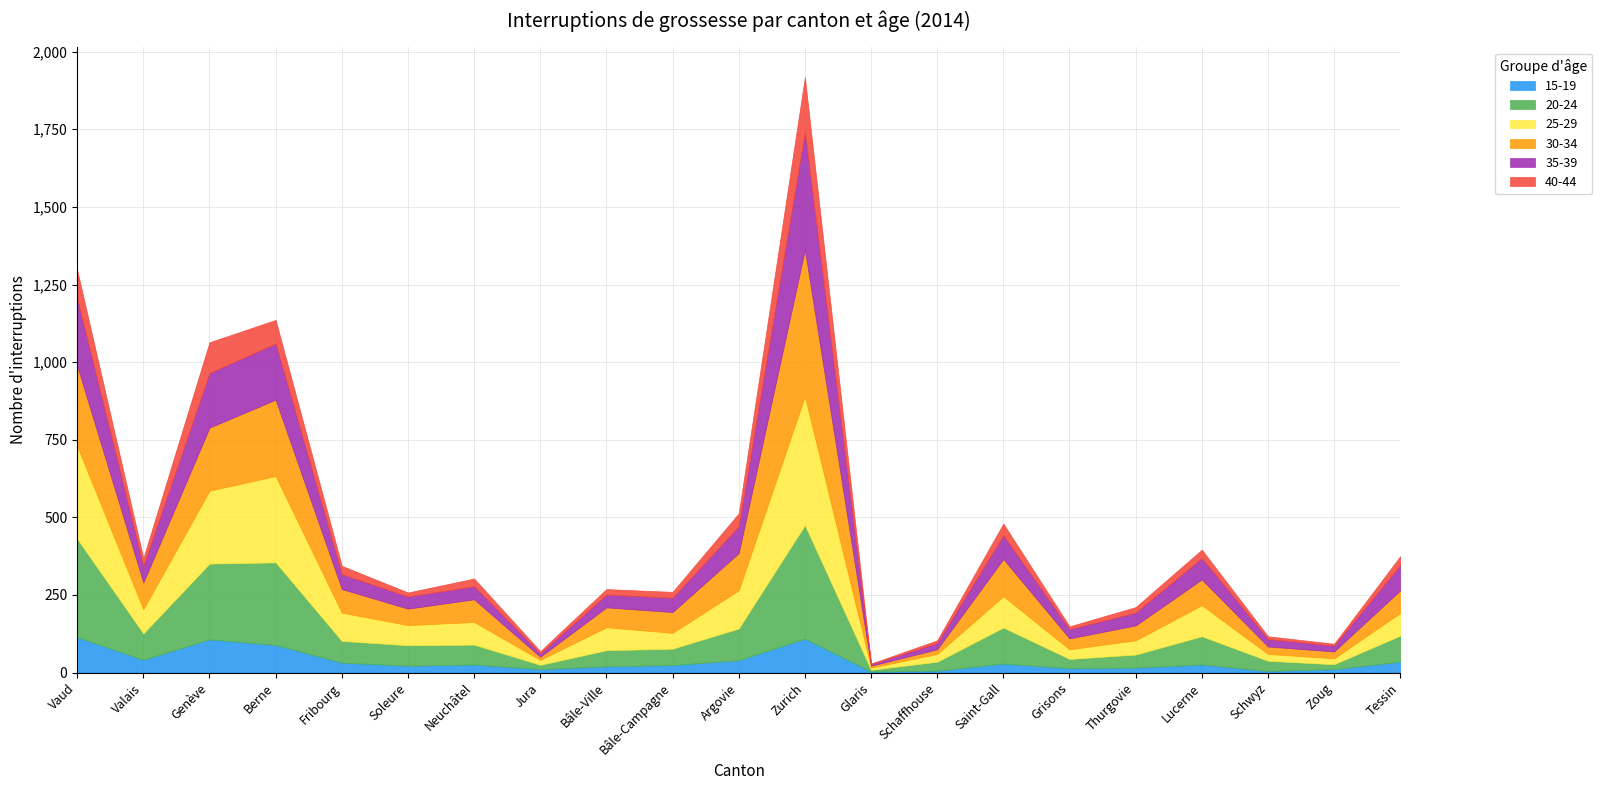

Which series ends up on top after the final intersection of 35-39 and 25-29?

35-39